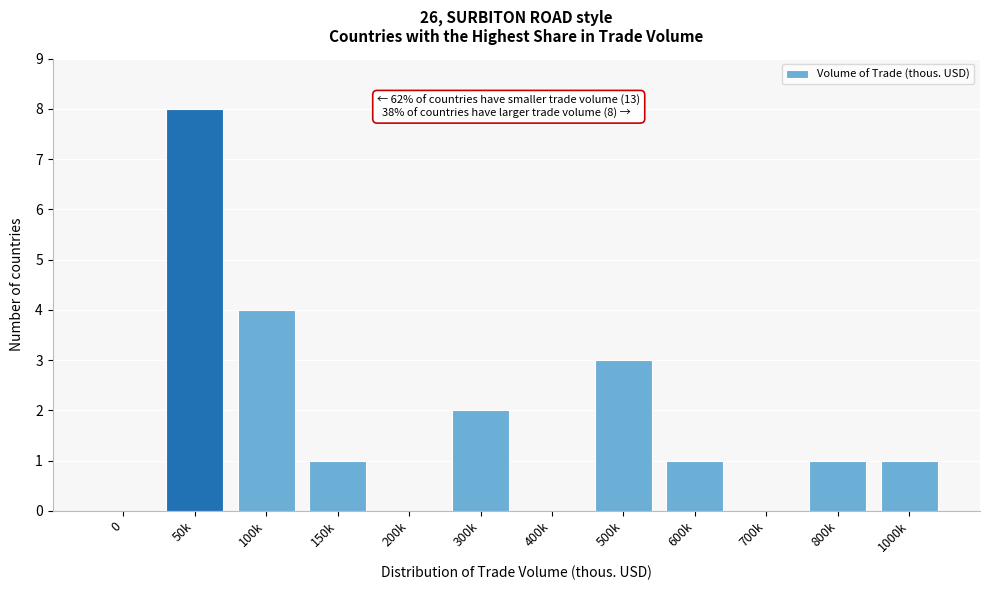

Reading left to right, list all the values displayed in this chart.

0=0	50k=8	100k=4	150k=1	200k=0	300k=2	400k=0	500k=3	600k=1	700k=0	800k=1	1000k=1